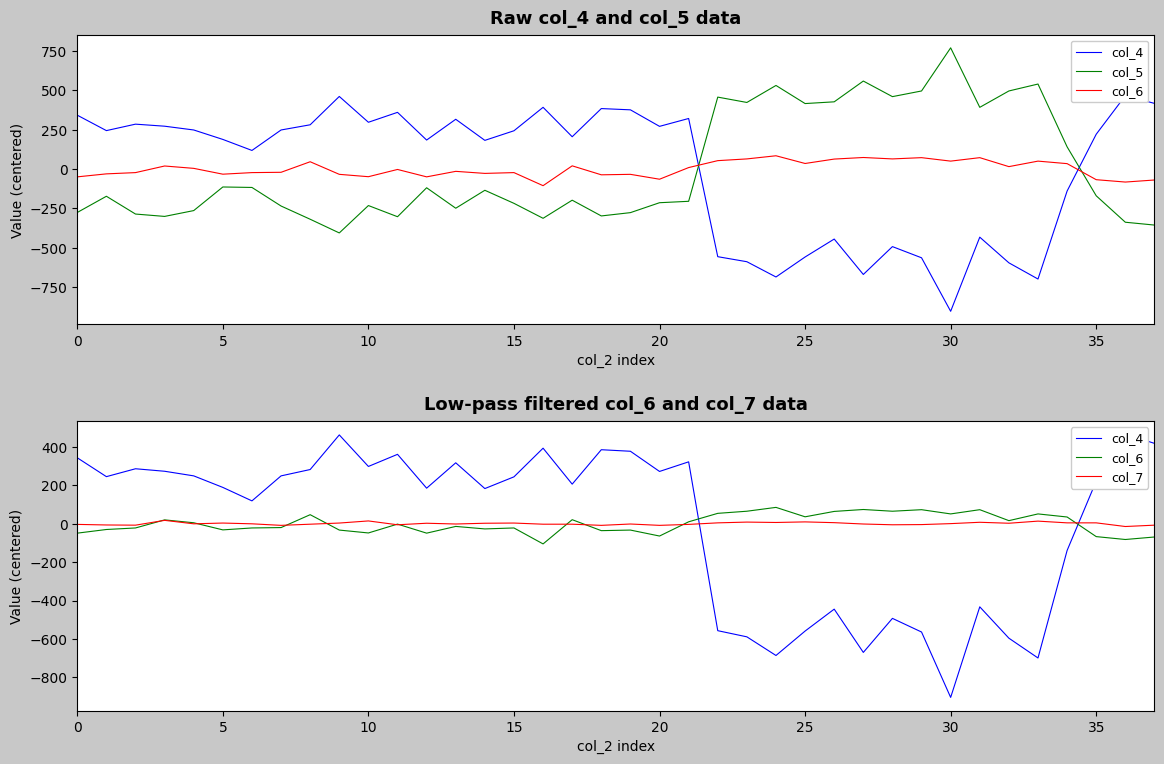

What is the difference between the maximum and minimum values in the col_7 series?

32.0